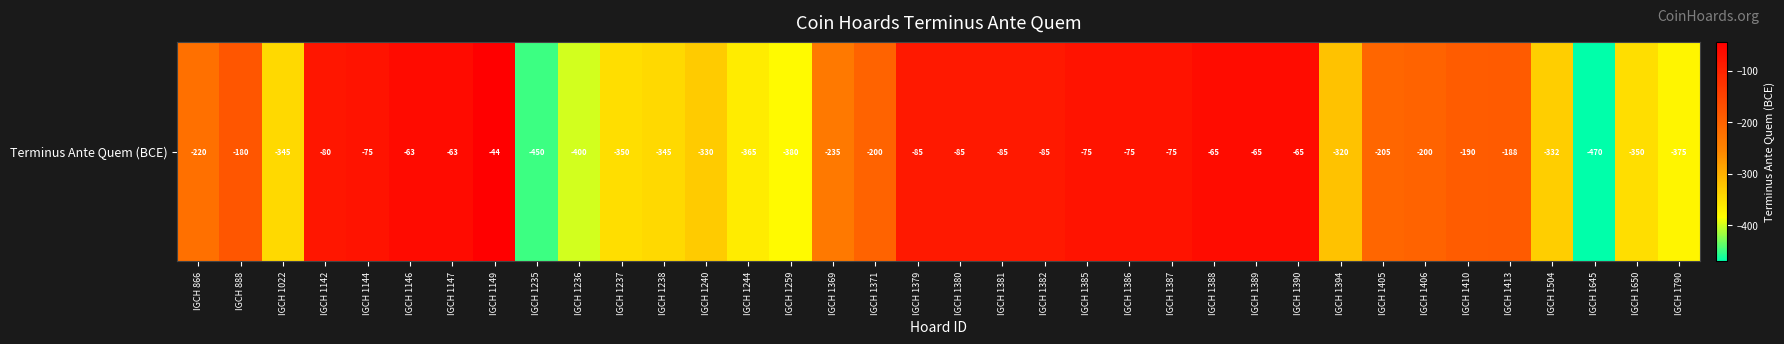

Reading left to right, transcribe all the data shown in this chart.

-220	-180	-345	-80	-75	-63	-63	-44	-450	-400	-350	-345	-330	-365	-380	-235	-200	-85	-85	-85	-85	-75	-75	-75	-65	-65	-65	-320	-205	-200	-190	-188	-332	-470	-350	-375